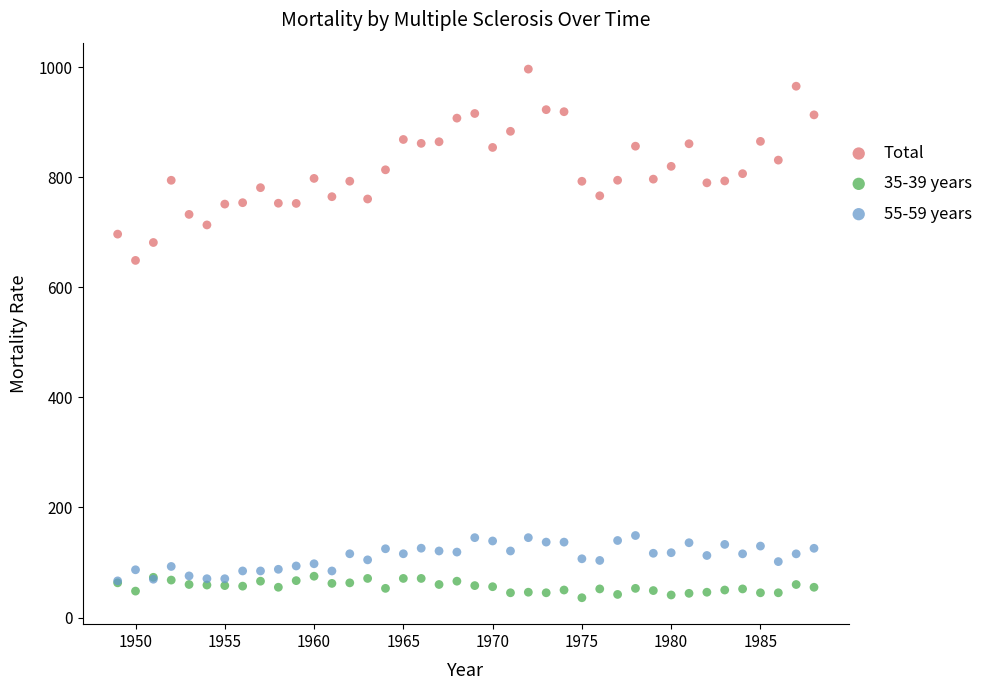

Across all series, what Y value is closest to 516?

648.7